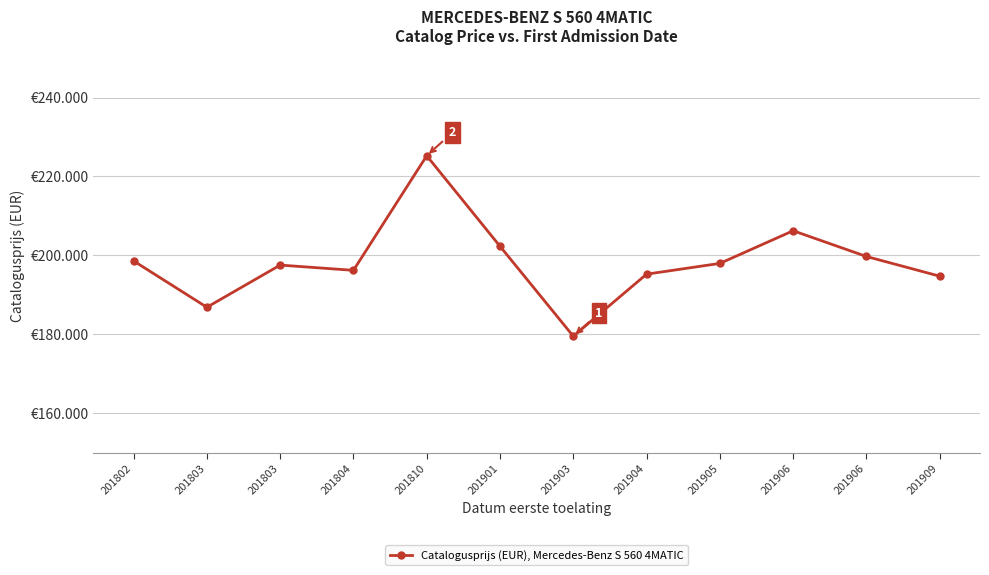

What is the value of the 3rd point from the left?

186869